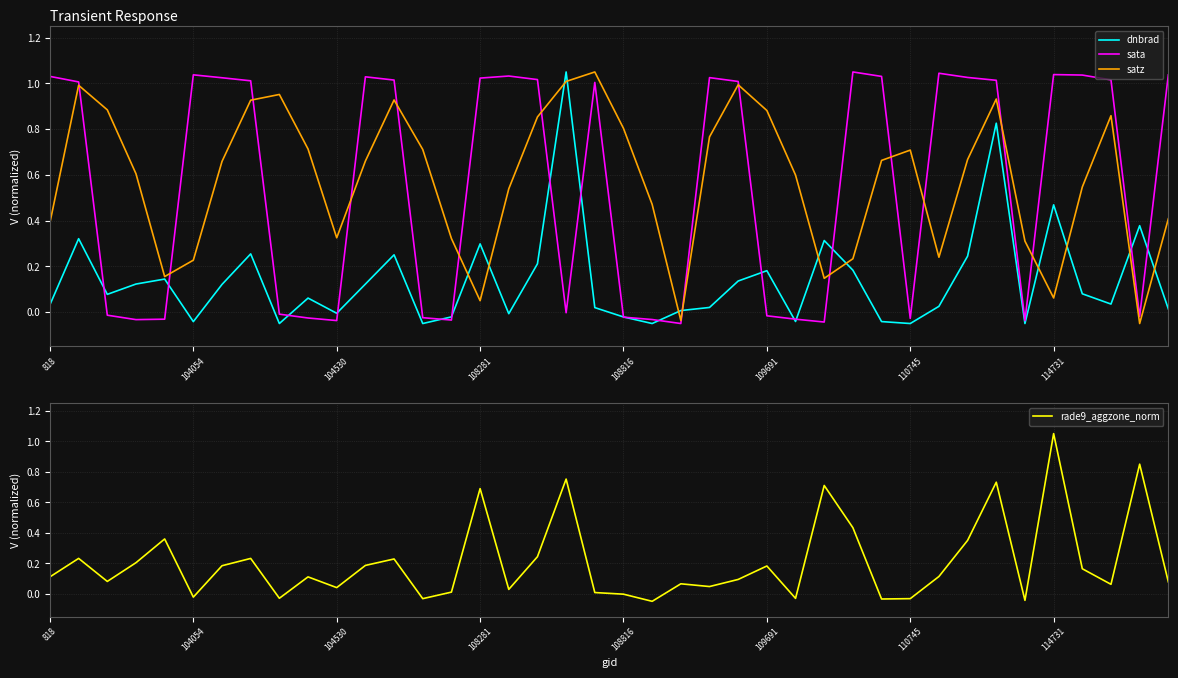

How many intersections are there between satz and dnbrad?

12